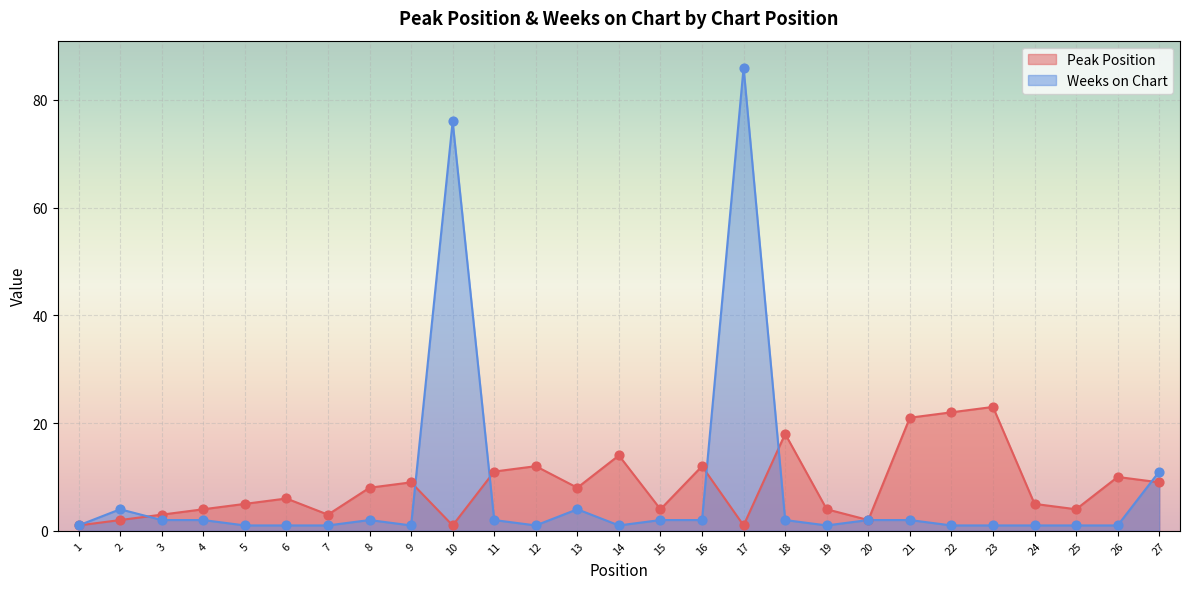

Which series has the widest spread of Y values?

Weeks on Chart